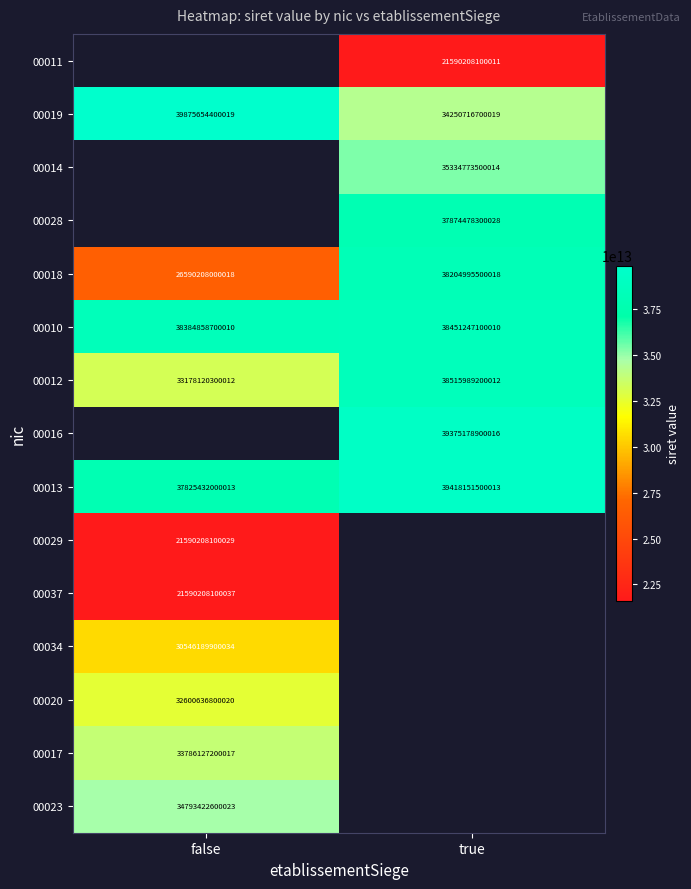

List the labels in order of 00019 value, smallest first.

true, false